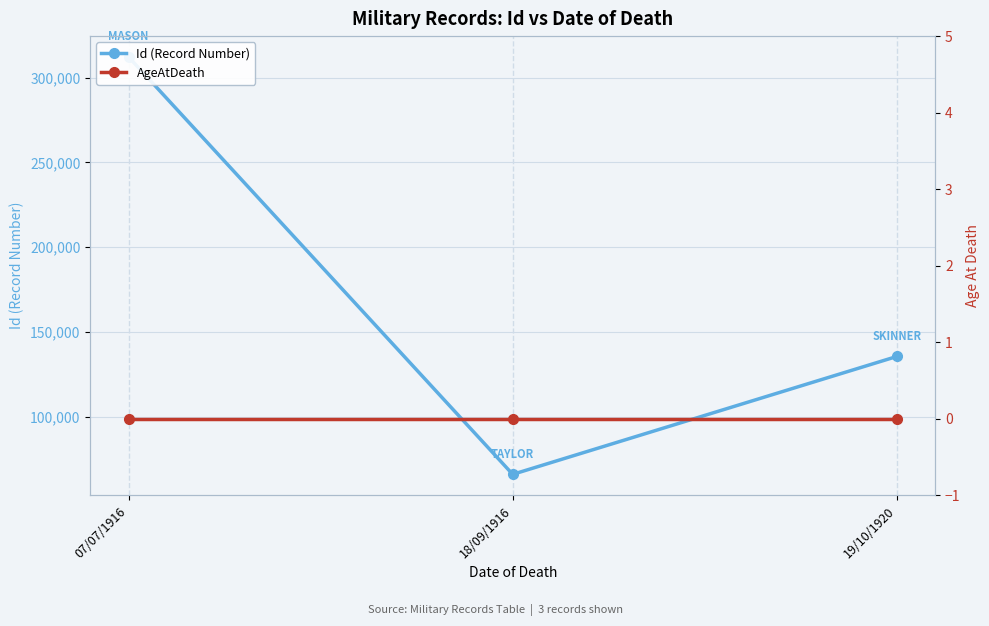

Rank the series by their average value, from lowest to highest.

AgeAtDeath, Id (Record Number)